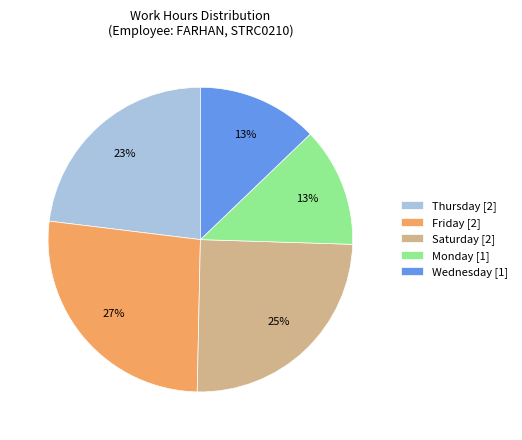

Is there any slice that represents more than half of the pie?

No